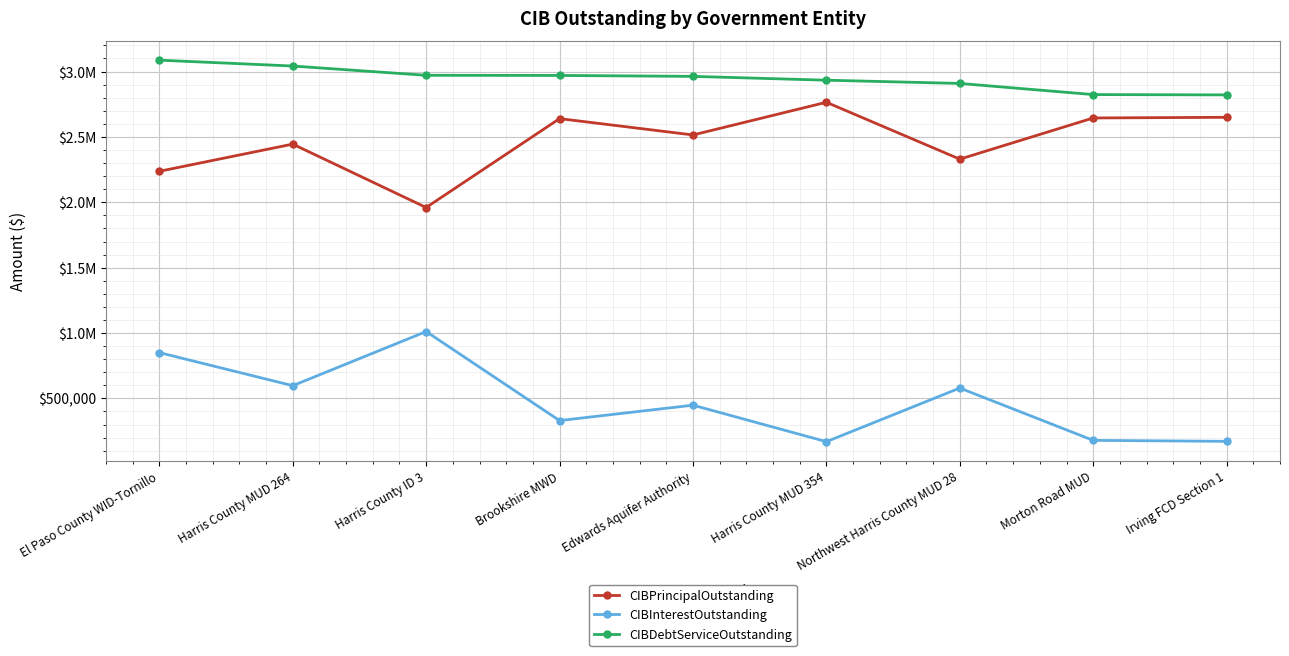

What are all the series names shown in the legend?

CIBPrincipalOutstanding, CIBInterestOutstanding, CIBDebtServiceOutstanding